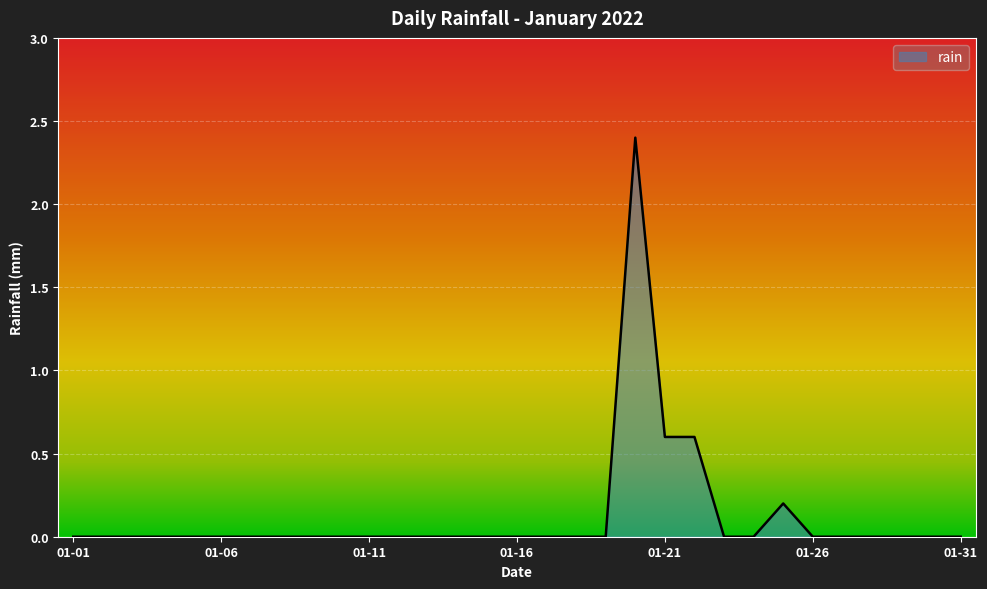

What is the greatest value displayed?

2.4